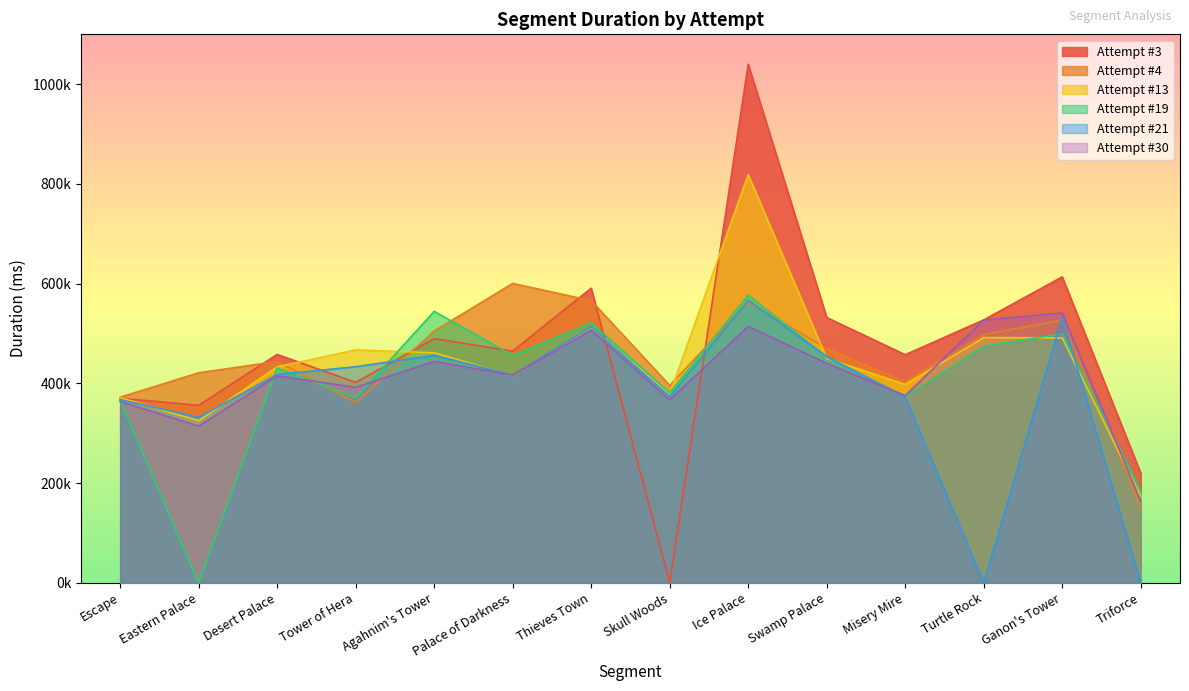

At which label does Attempt #21 first exceed 417655?

Tower of Hera